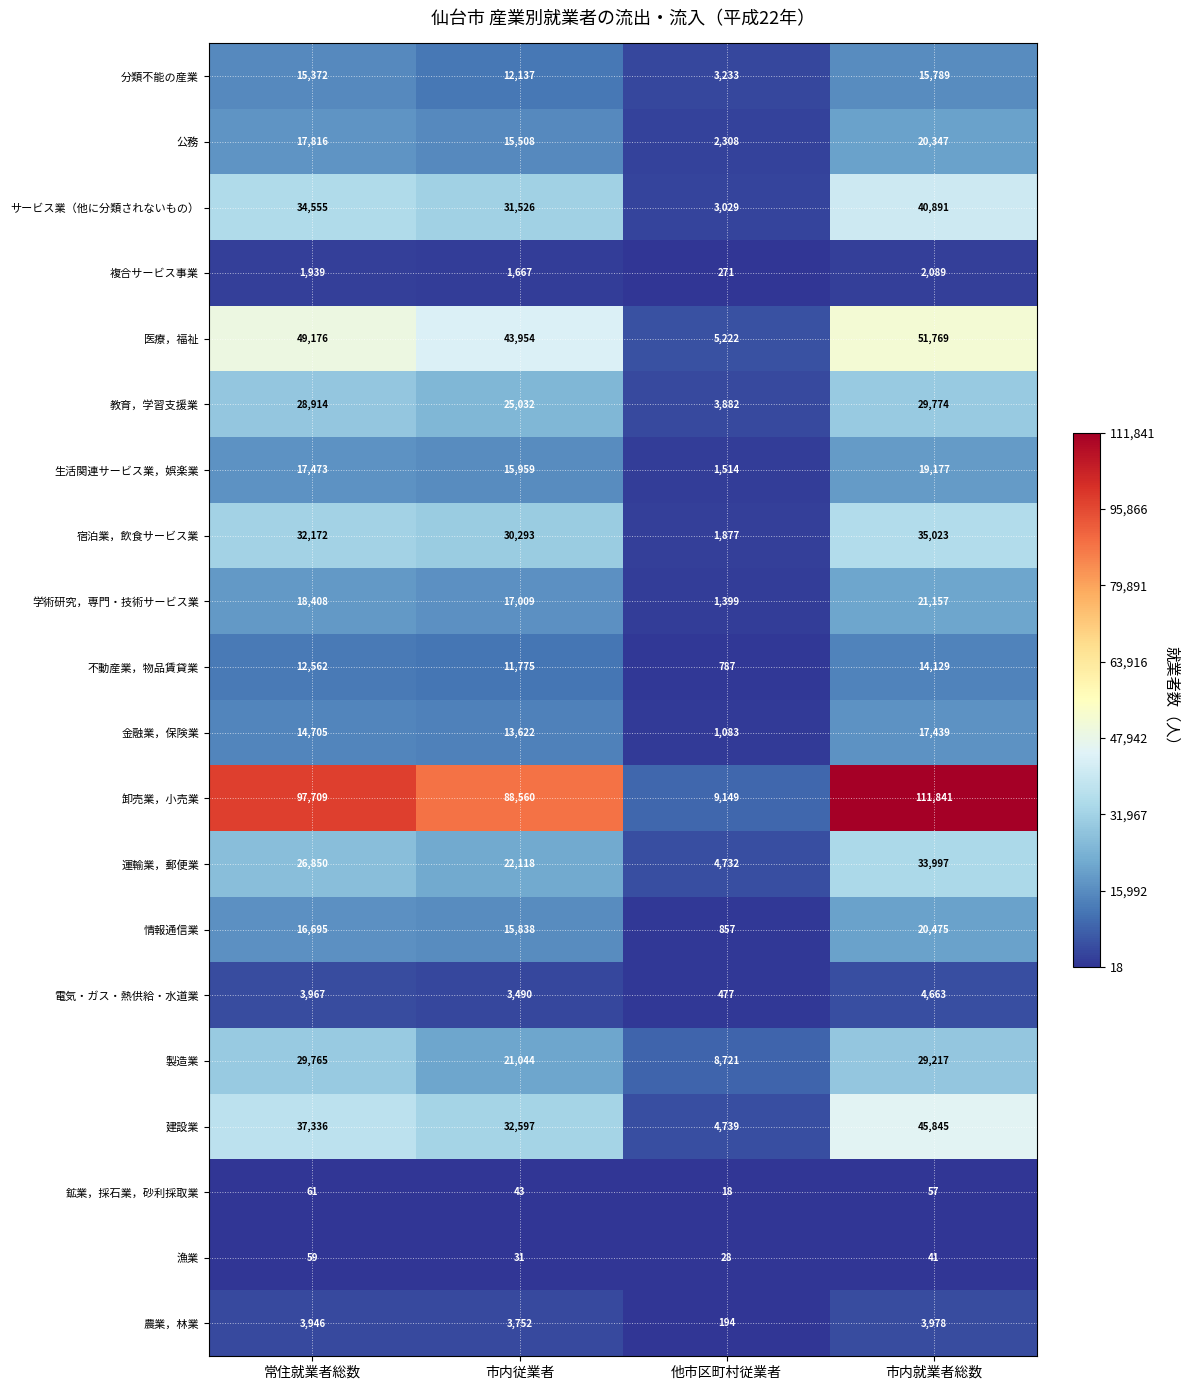

Which series has the largest total across all categories?

卸売業，小売業